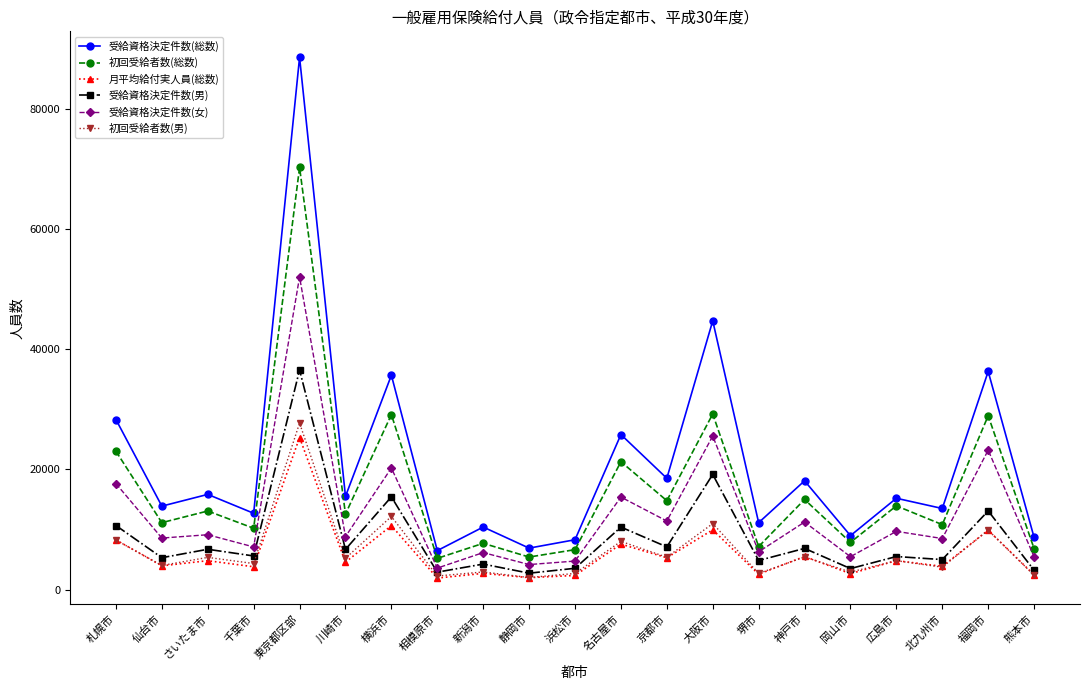

Rank the series by their maximum value, from lowest to highest.

月平均給付実人員(総数), 初回受給者数(男), 受給資格決定件数(男), 受給資格決定件数(女), 初回受給者数(総数), 受給資格決定件数(総数)